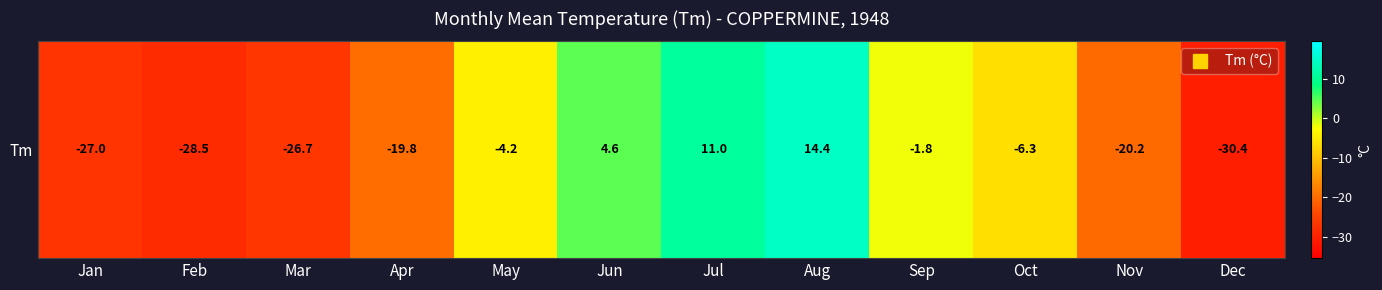

List the labels in order of value, largest first.

Aug, Jul, Jun, Sep, May, Oct, Apr, Nov, Mar, Jan, Feb, Dec